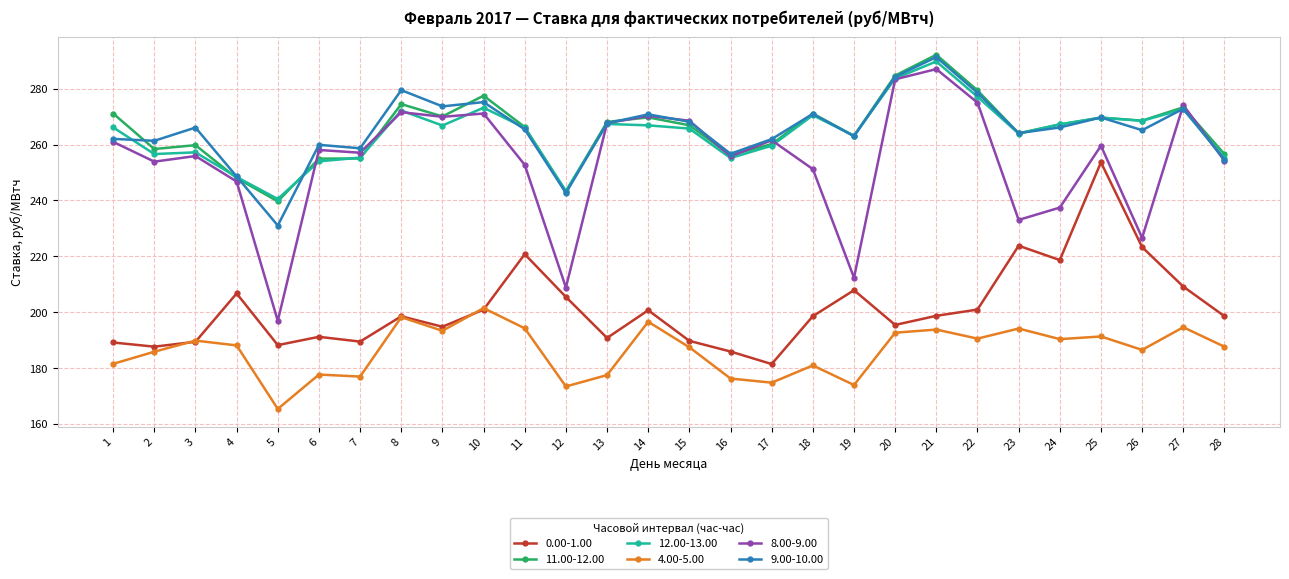

At which category does the chart reach its minimum across all series?

5